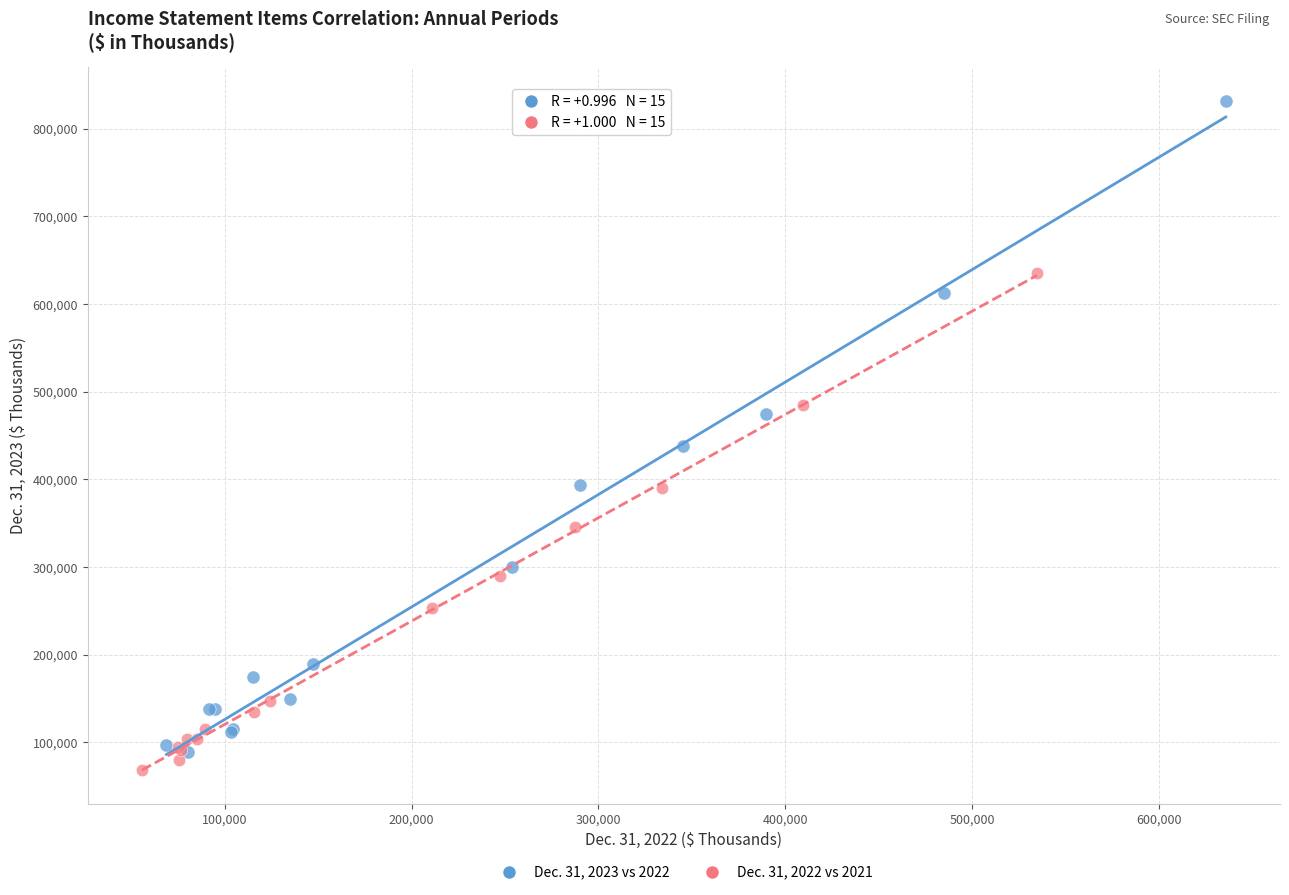

Which series reaches the maximum Y coordinate?

Dec. 31, 2023 vs 2022